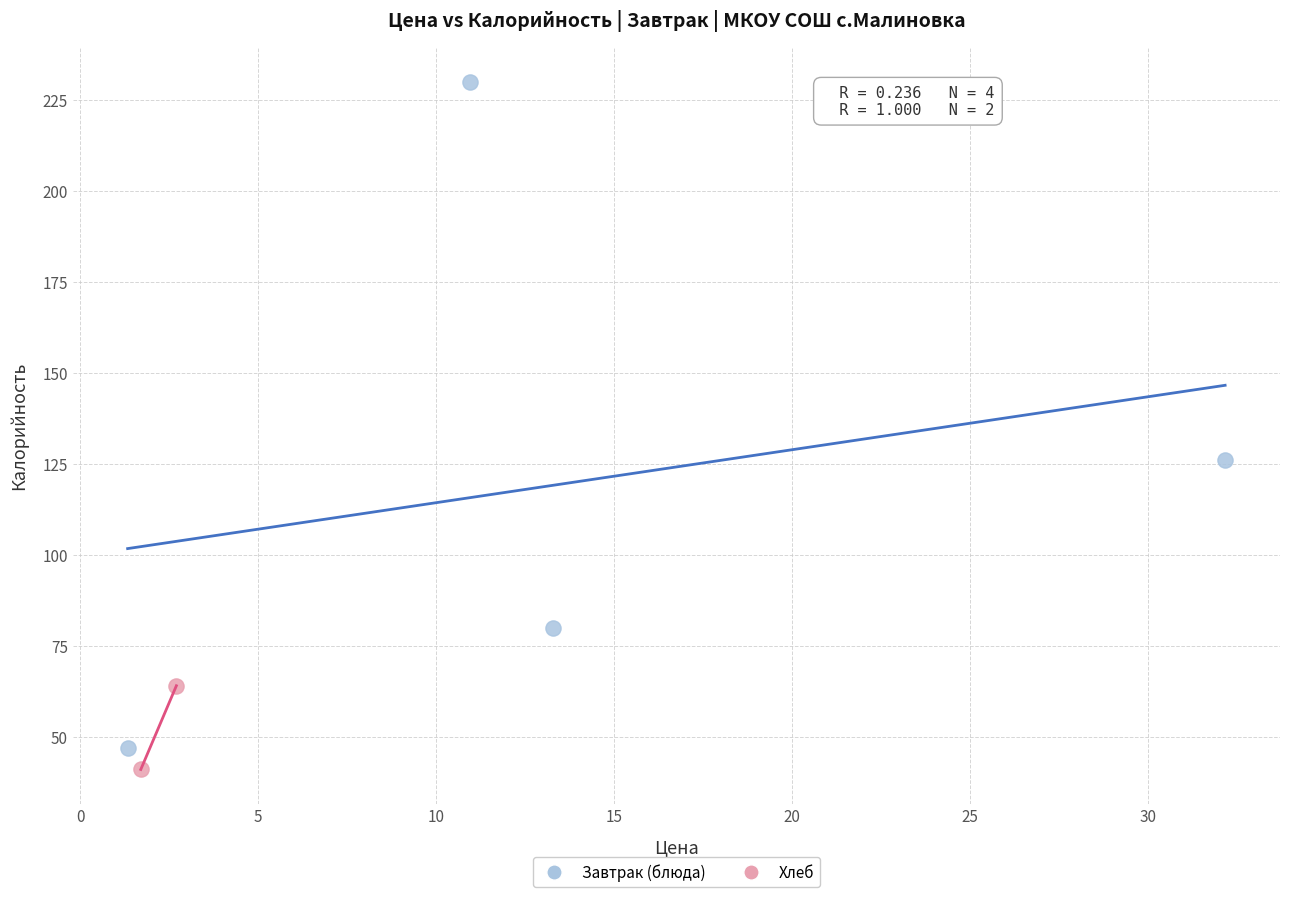

What are all the series names shown in the legend?

Завтрак (блюда), Хлеб